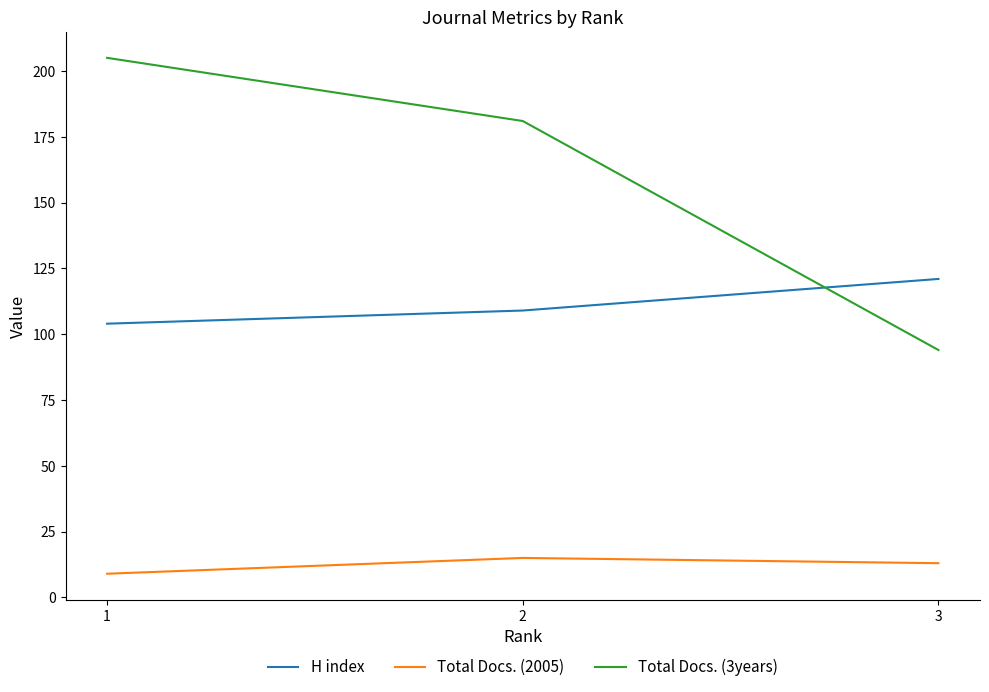

Is the value of Total Docs. (3years) at 1 greater than the value of H index at 3?

Yes